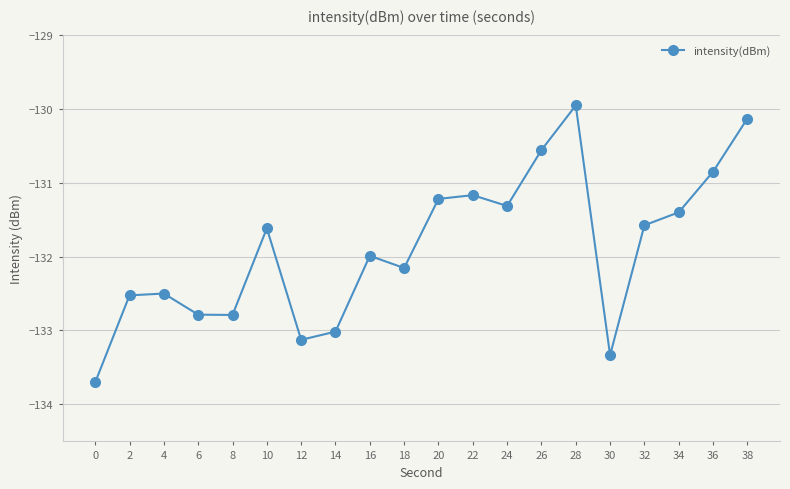

What is the sum of all values?

-2637.7